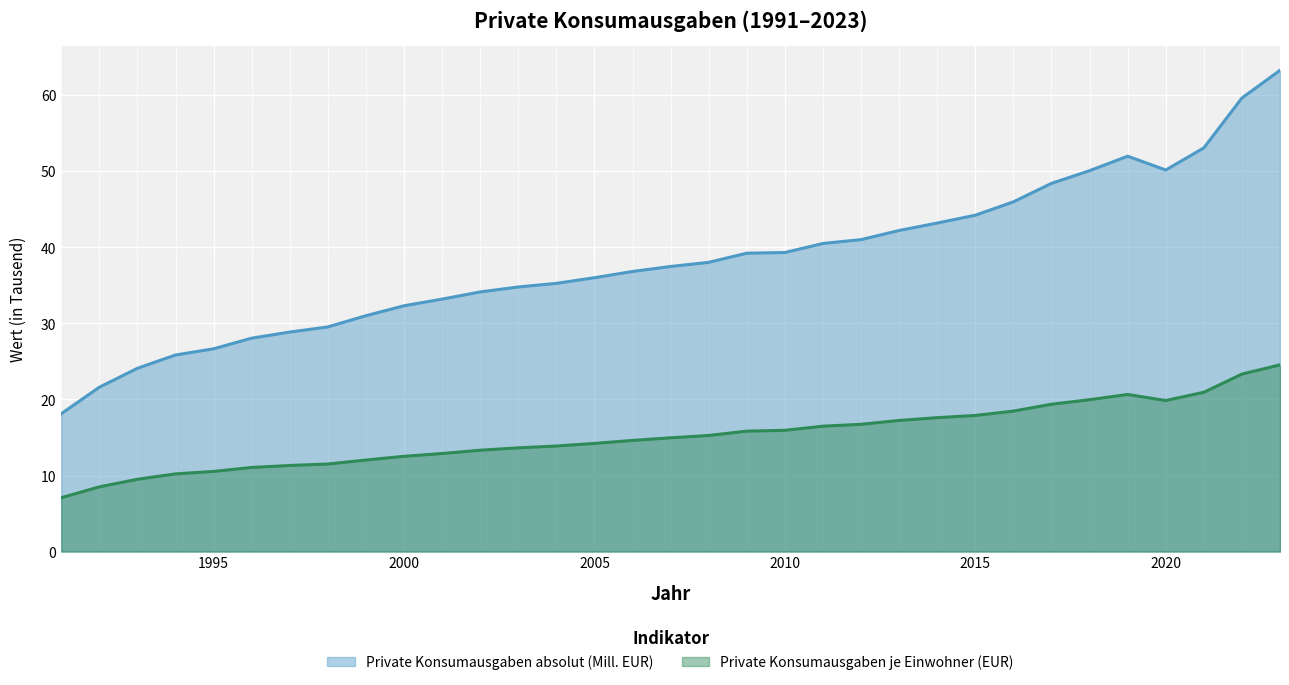

What is the average value of the Private Konsumausgaben je Einwohner (EUR) series?

15.2